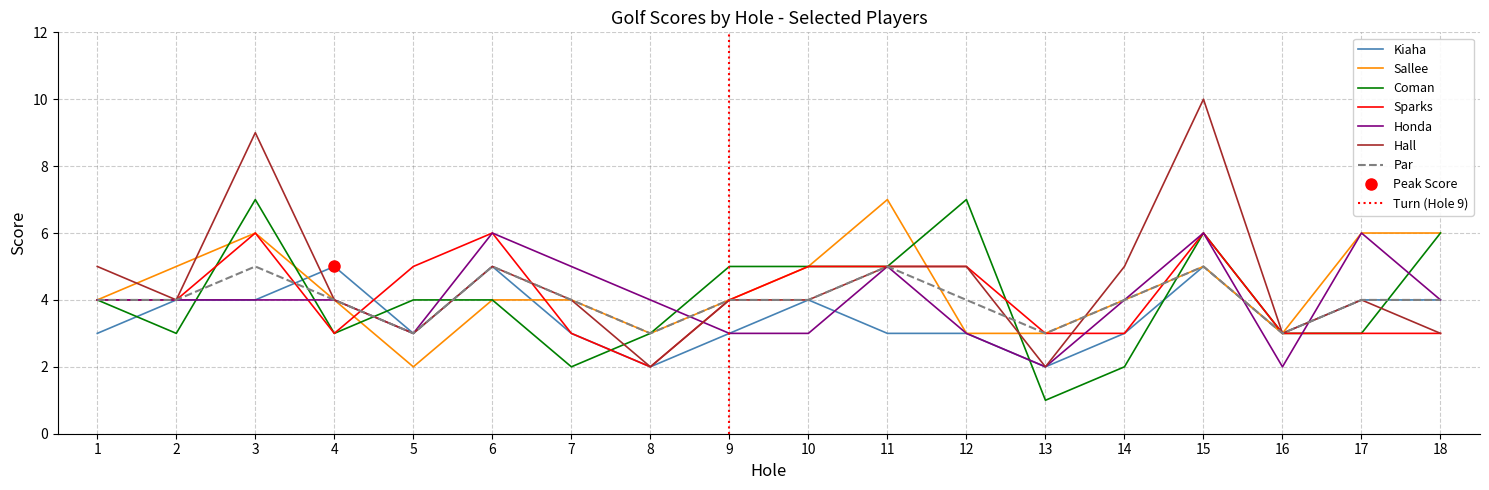

How many lines are shown in the chart?

6